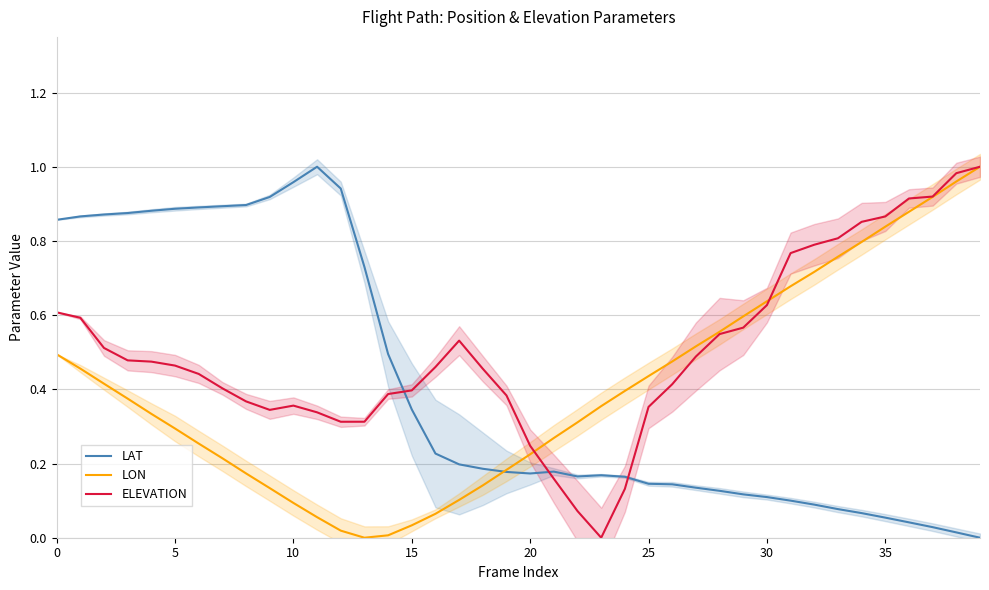

Where is the first local minimum for LAT?

20